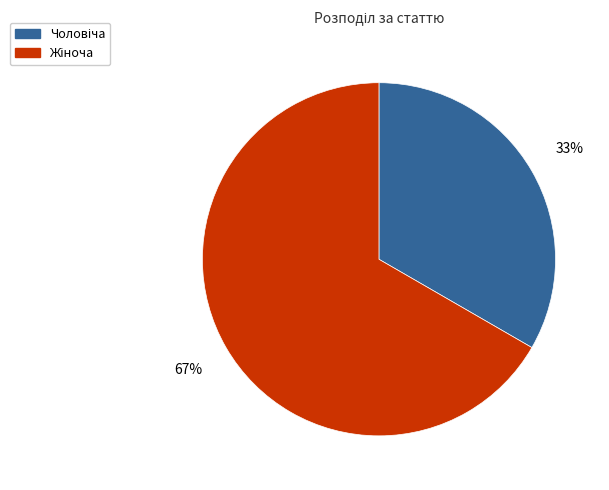

To the nearest percent, what is the average slice percentage?

50%